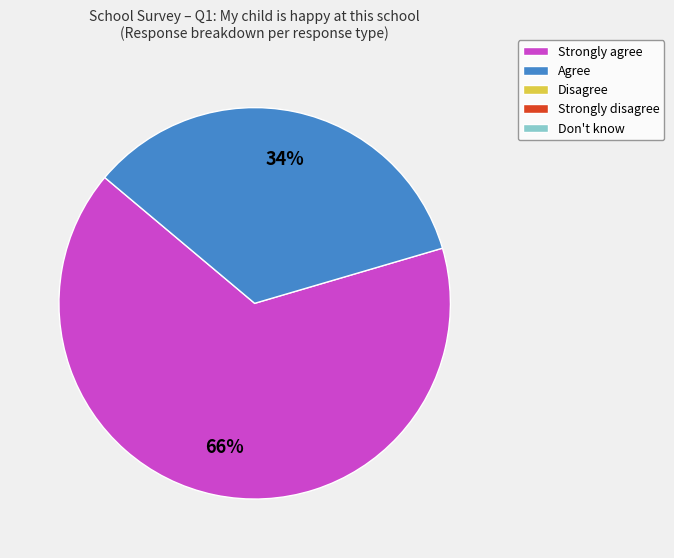

Count the number of slices in the pie.

2